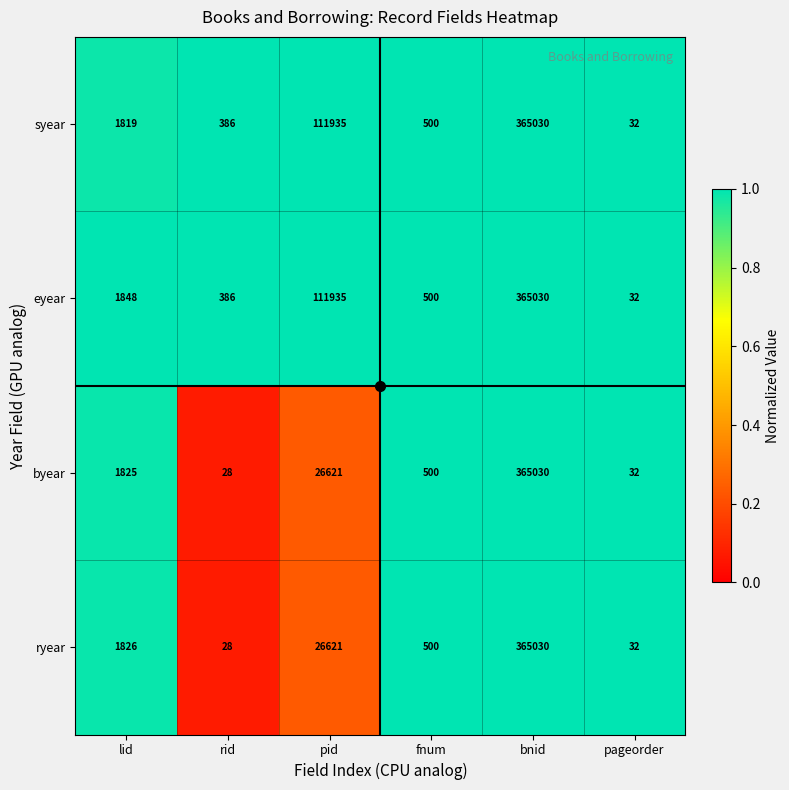

What value does the eyear series have at bnid?

365030